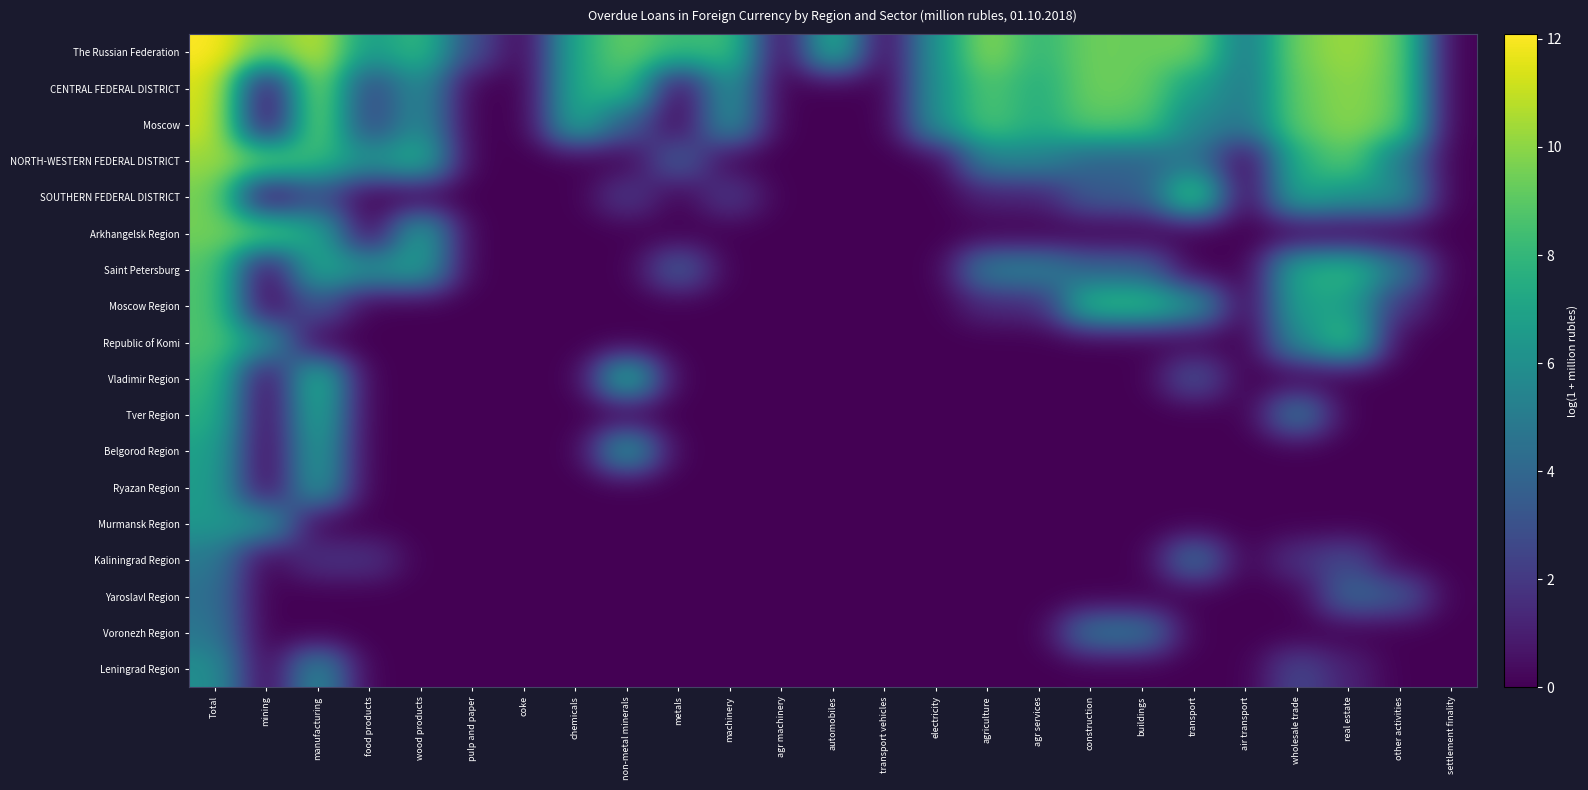

Rank the series by their maximum value, from highest to lowest.

The Russian Federation, CENTRAL FEDERAL DISTRICT, Moscow, NORTH-WESTERN FEDERAL DISTRICT, SOUTHERN FEDERAL DISTRICT, Arkhangelsk Region, Saint Petersburg, Moscow Region, Republic of Komi, Vladimir Region, Tver Region, Belgorod Region, Ryazan Region, Murmansk Region, Leningrad Region, Kaliningrad Region, Voronezh Region, Yaroslavl Region